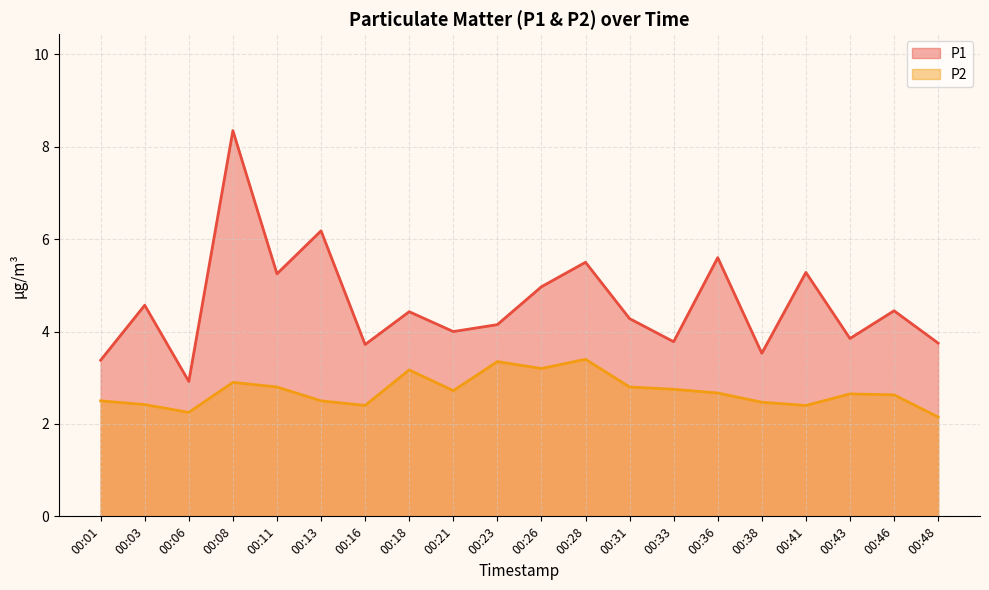

What is the total value across all series at 00:43?

6.5